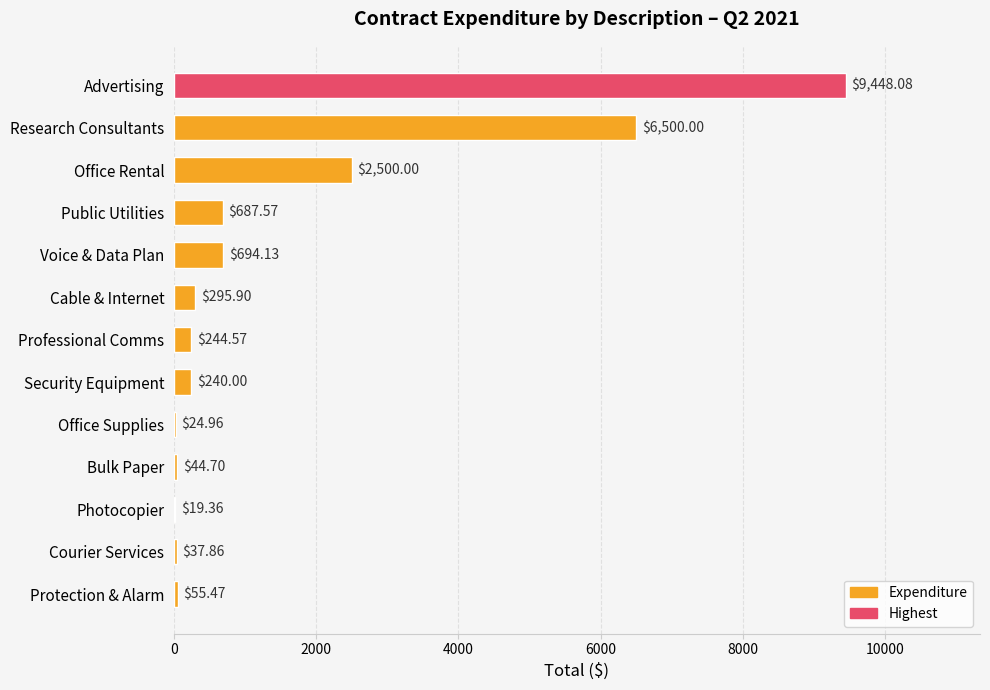

What is the sum of all values?

20792.6